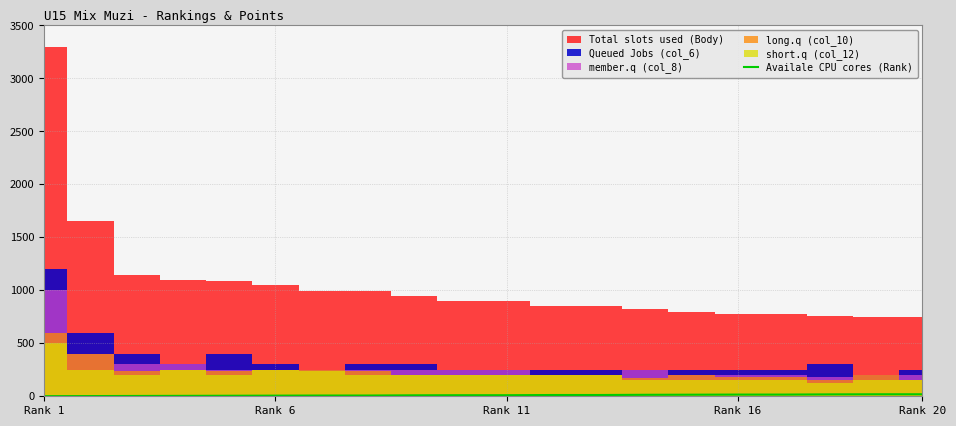

Which has a higher value, 5 or Rank 6?

5